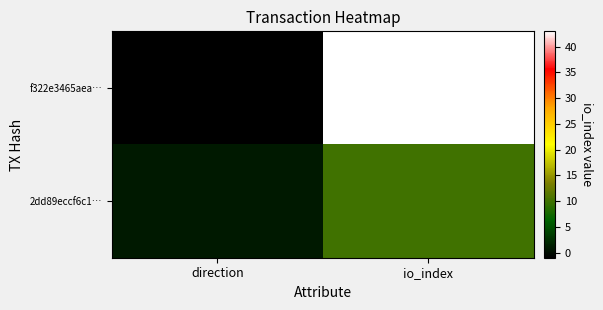

Between direction and io_index, which series saw the biggest shift?

f322e3465aea…